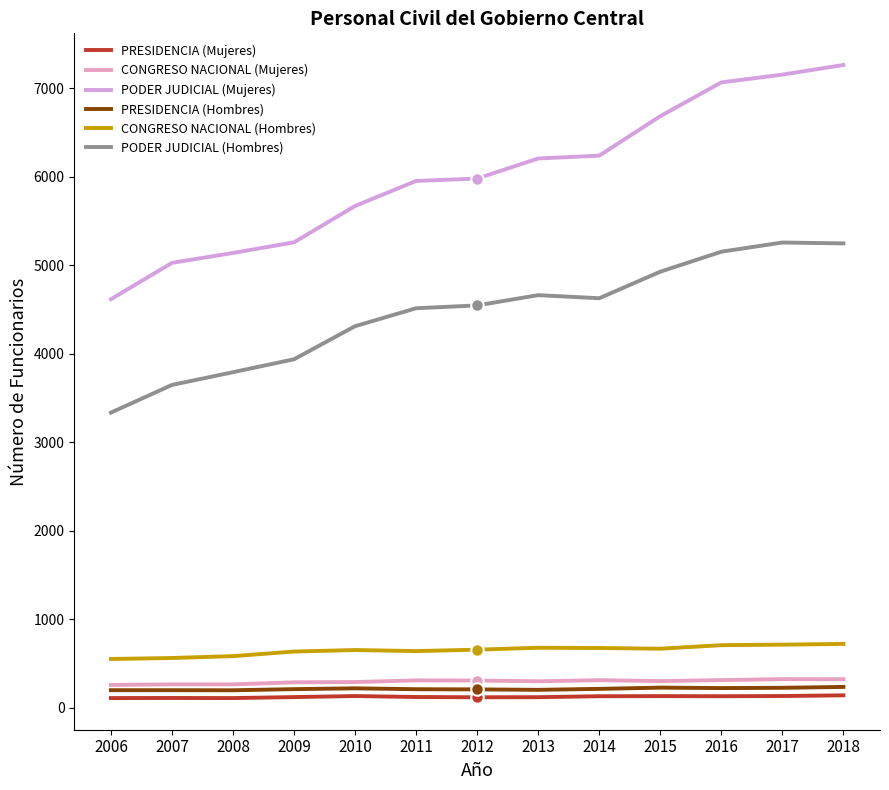

At which category does CONGRESO NACIONAL (Hombres) reach its first local valley?

2011